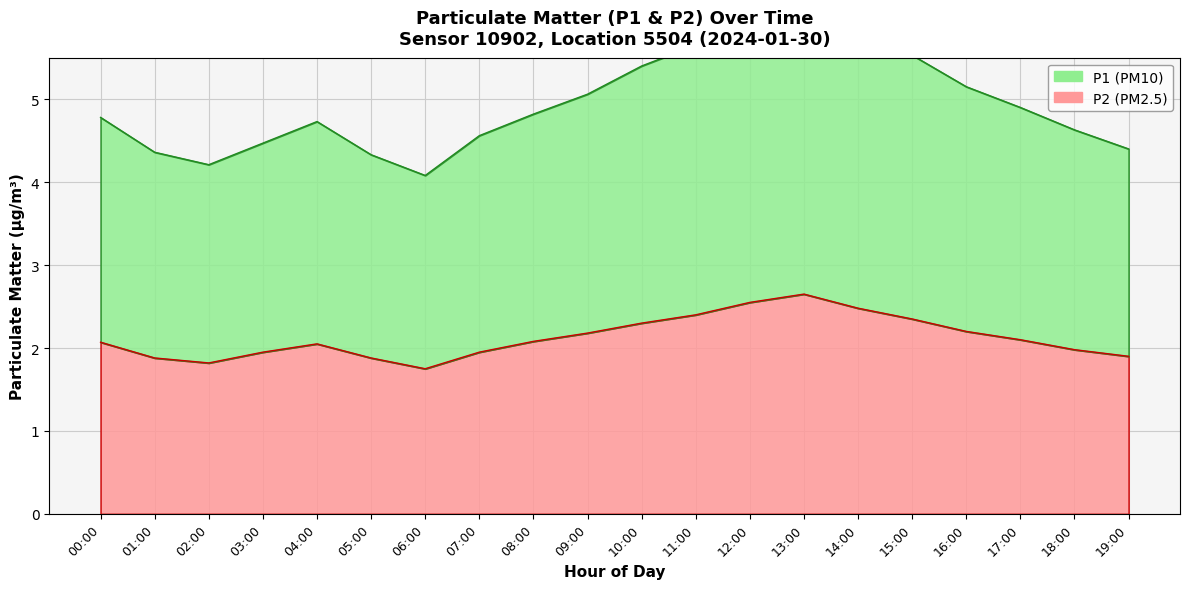

What are all the series names shown in the legend?

P1, P2